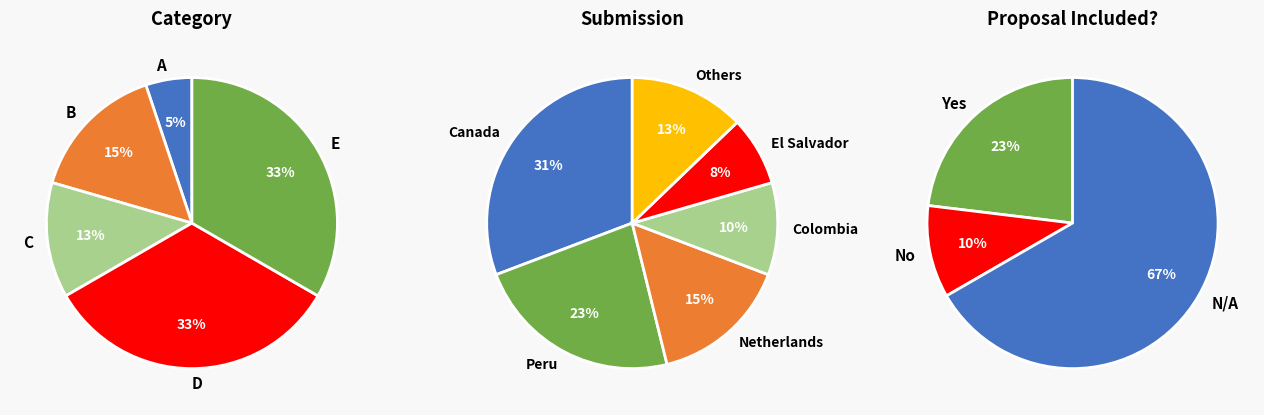

Combined, do A and D account for over 50%?

No